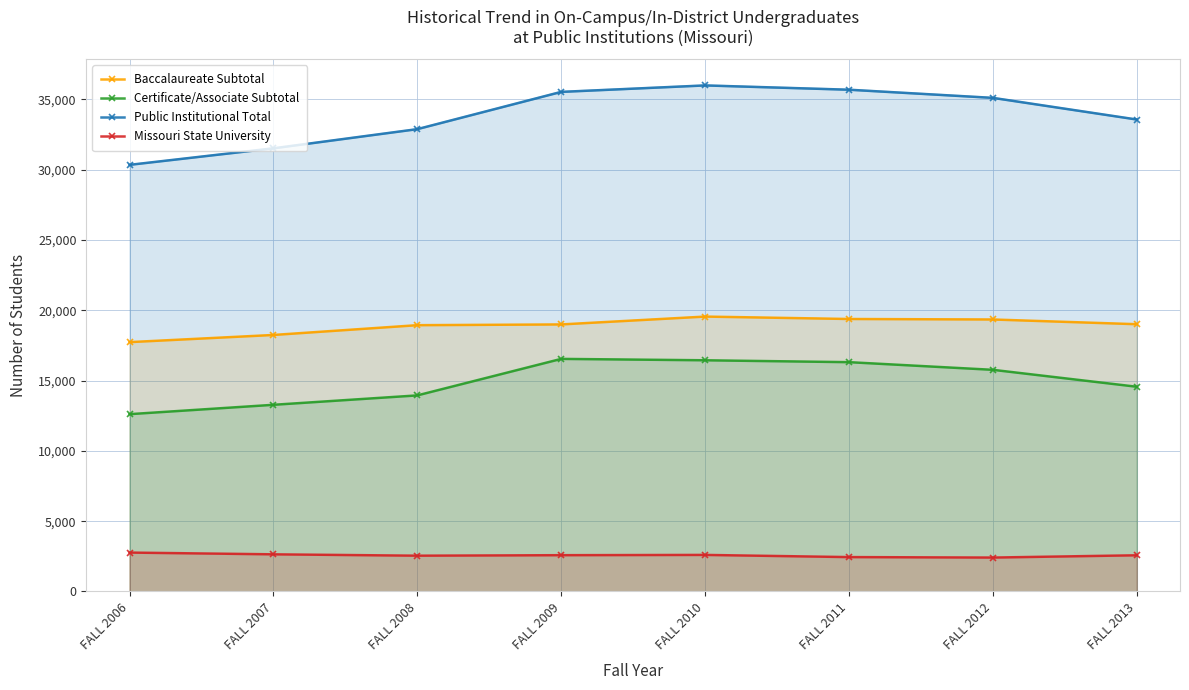

At how many categories does at least one series exceed 18914?

8